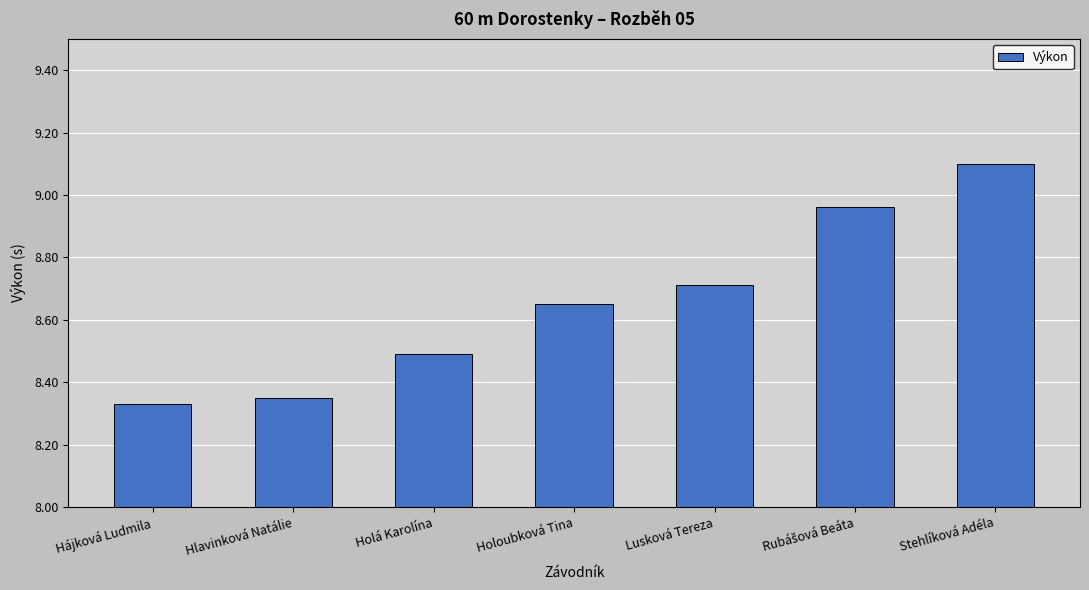

What is the change in value from Hlavinková Natálie to Lusková Tereza?

+0.4